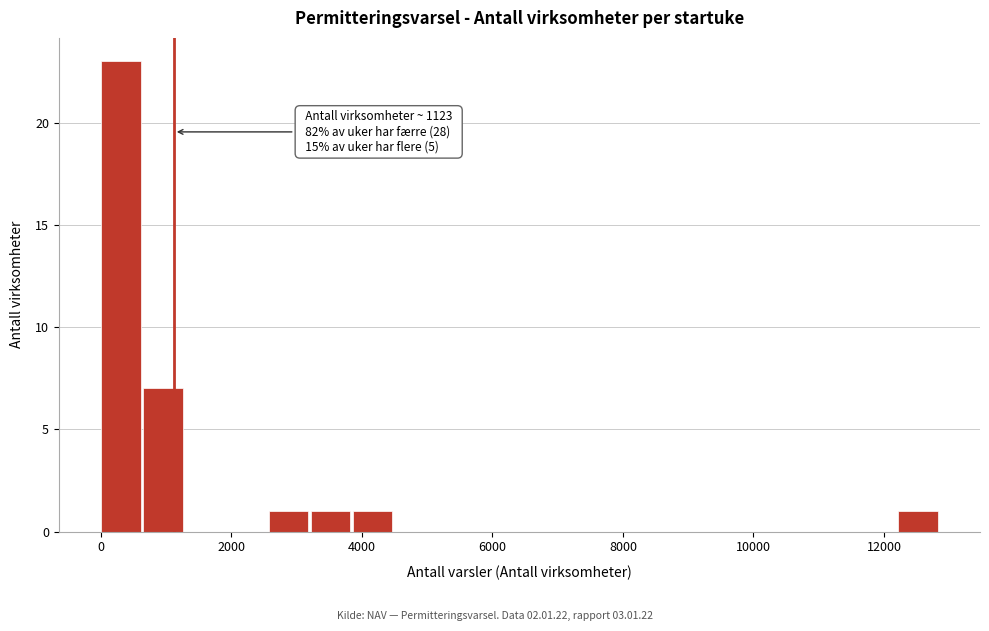

Around what value on the x-axis is the tallest bar? Give the approximate position of its centre, as read against the axis.

400